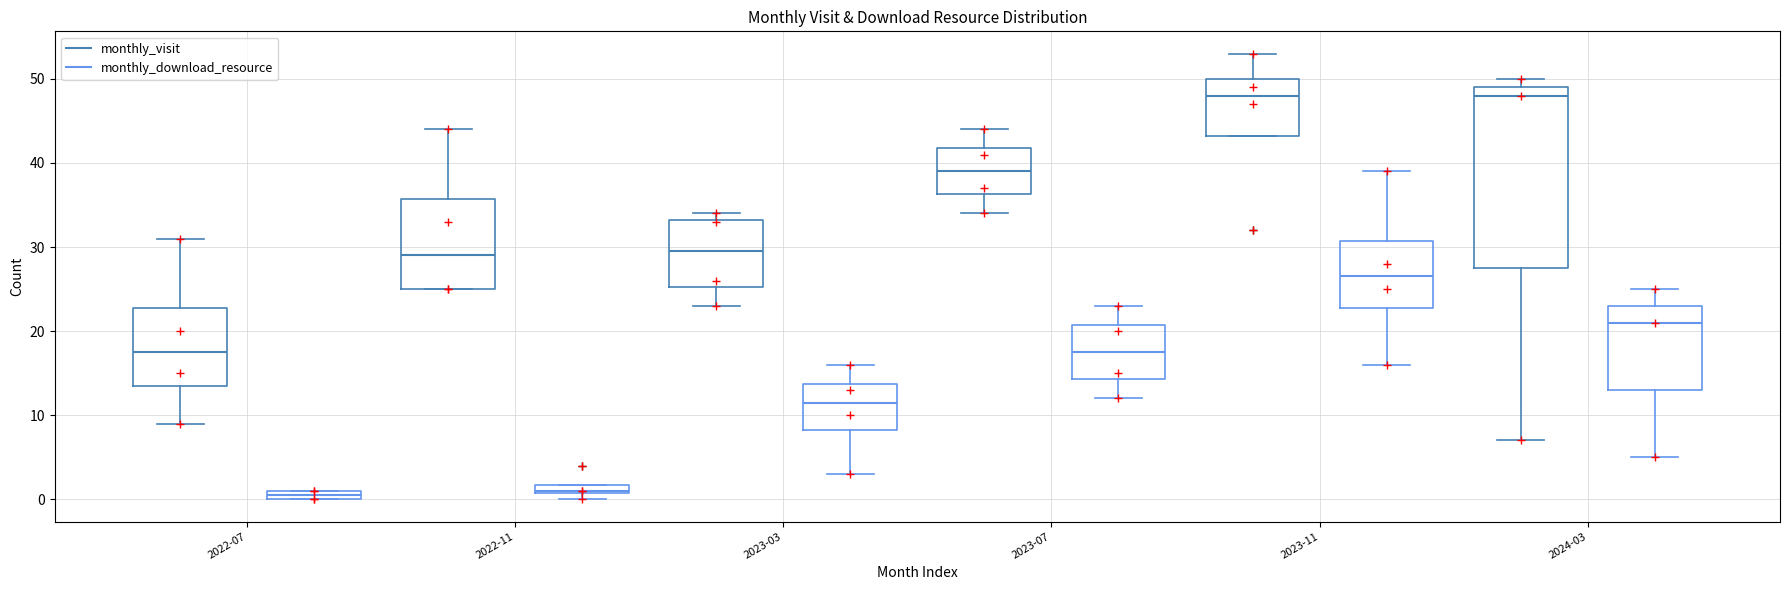

Which box is the tallest, from its lower edge to its upper edge?

2024-03 (monthly_visit)